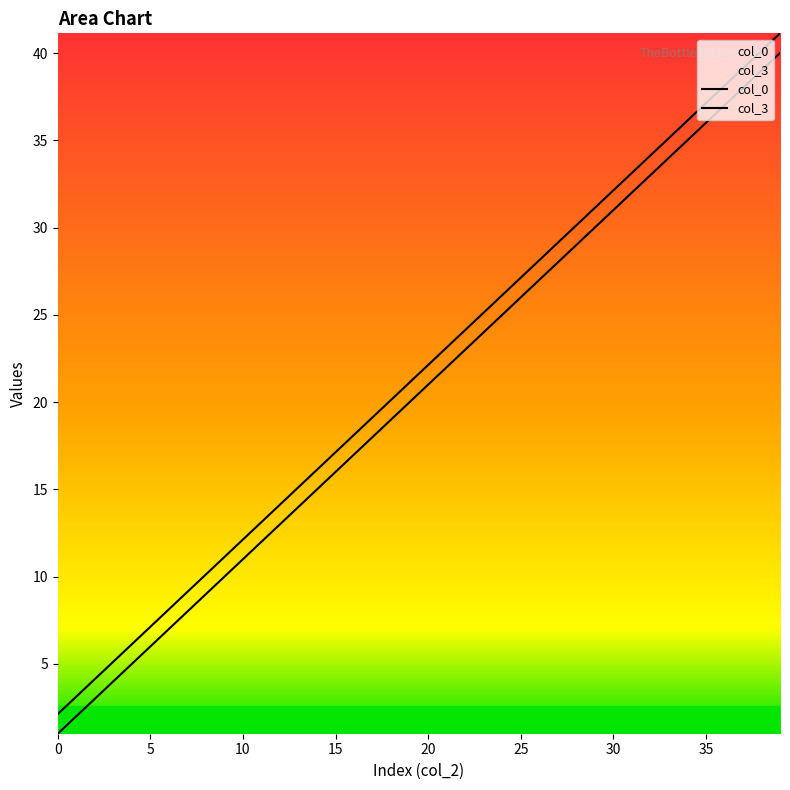

Does the chart display data point markers on the line(s)?

No